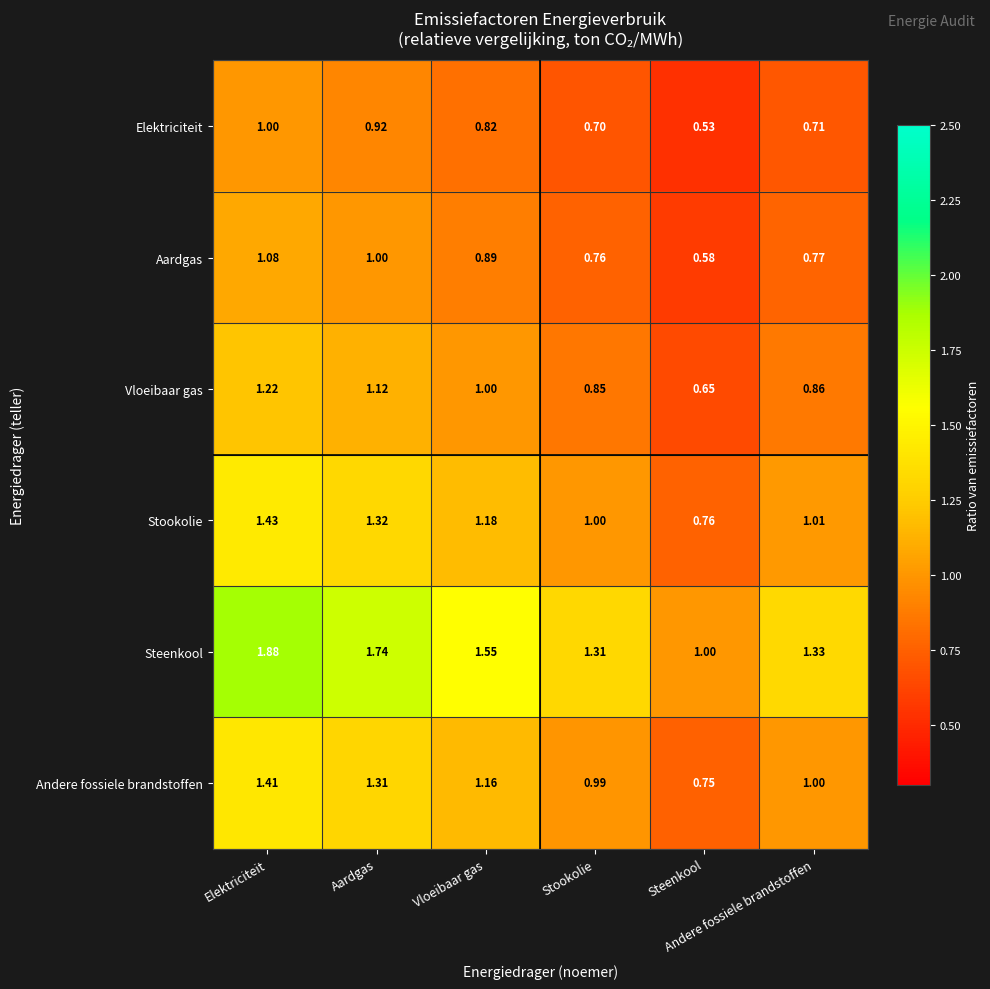

At which category is the sum across all series the highest?

Elektriciteit